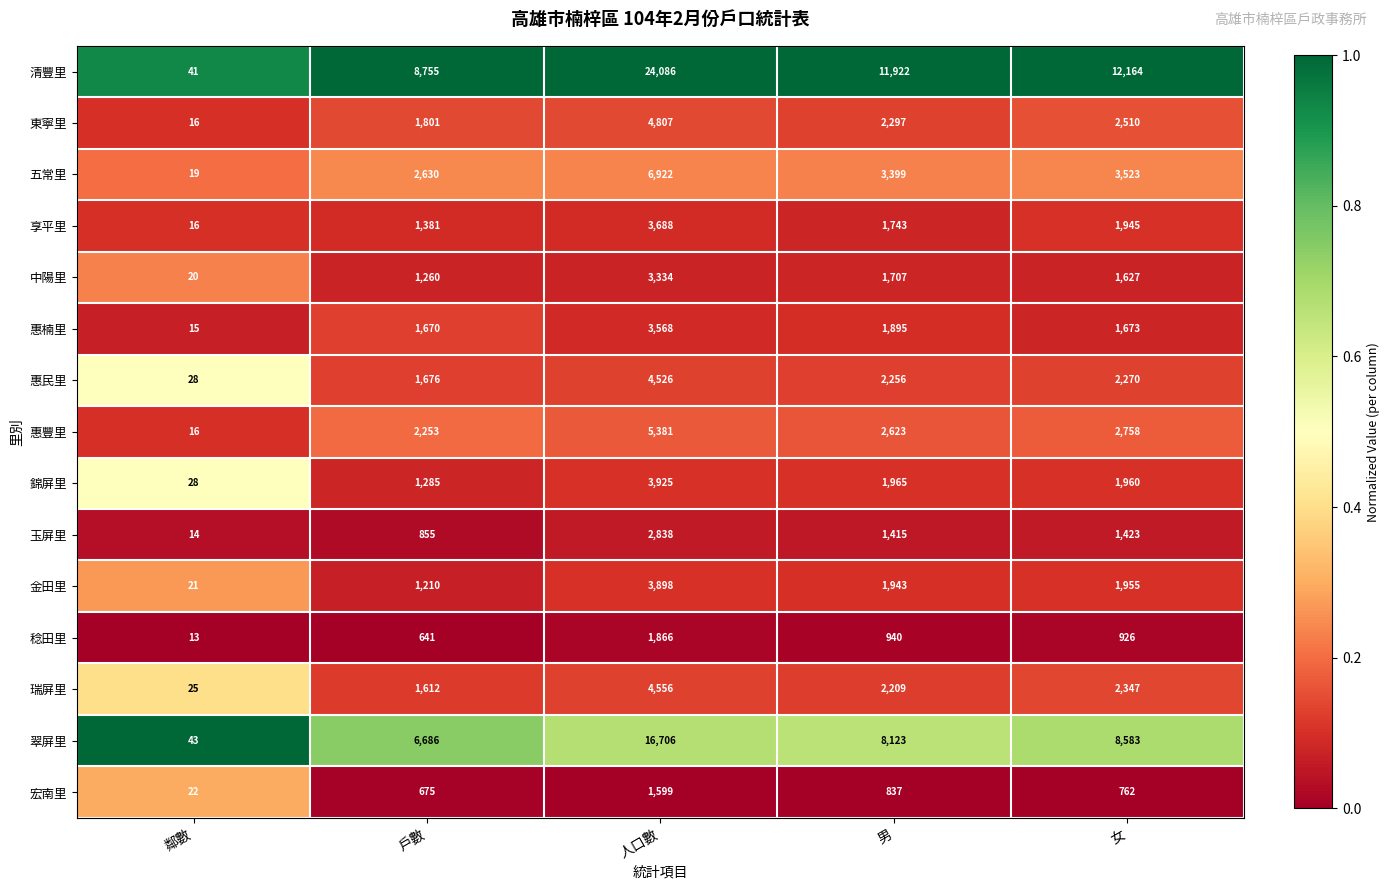

Between 男 and 女, which series saw the biggest shift?

翠屏里